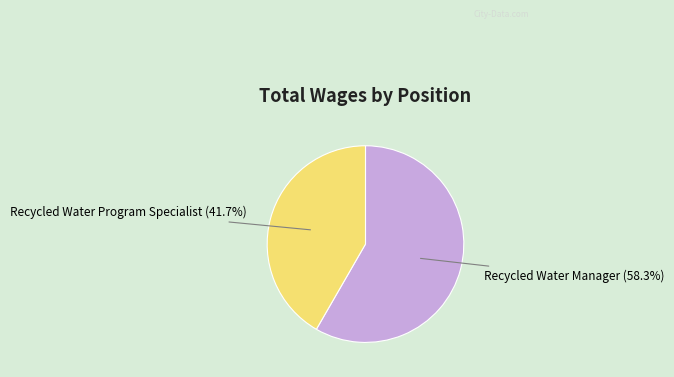

What percentage is the Recycled Water Manager slice, to the nearest percent?

58%